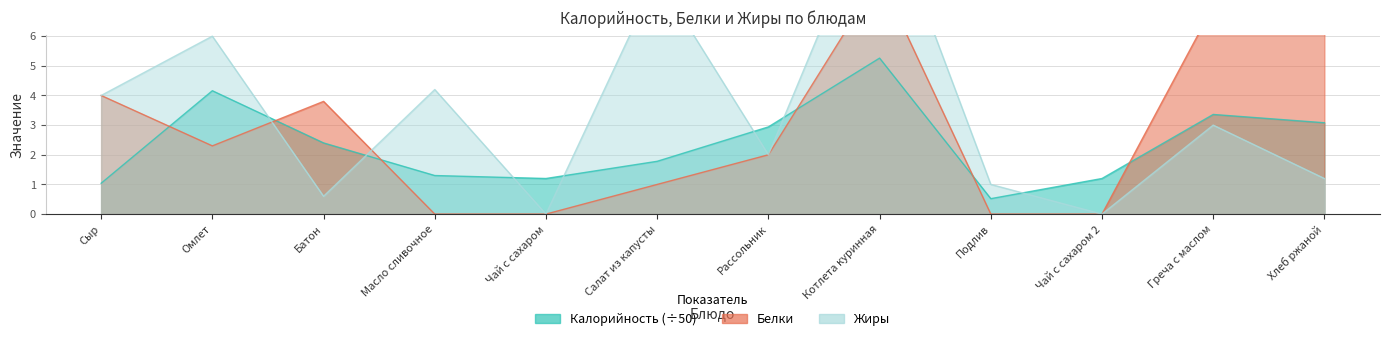

At which category does Белки reach its first local peak?

Батон